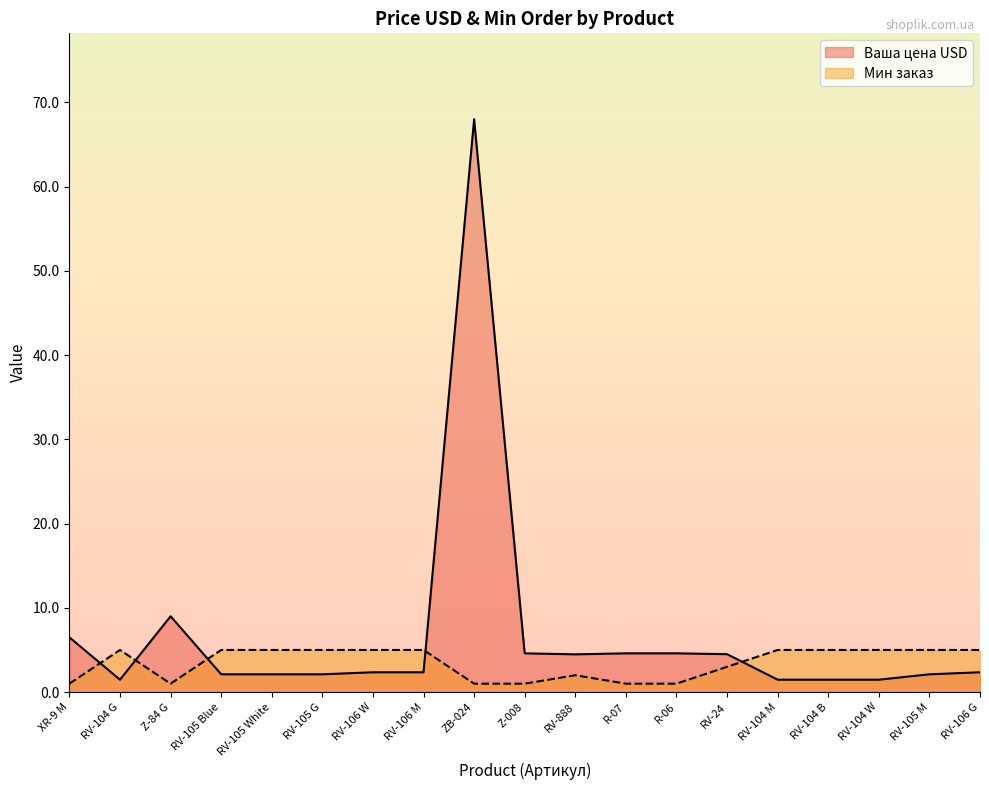

Reading right to left, list all the values displayed in this chart.

Ваша цена USD: RV-106 G=2.4	RV-105 M=2.1	RV-104 W=1.5	RV-104 B=1.5	RV-104 M=1.5	RV-24=4.5	R-06=4.6	R-07=4.6	RV-888=4.5	Z-008=4.6	ZB-024=68.0	RV-106 M=2.4	RV-106 W=2.4	RV-105 G=2.1	RV-105 White=2.1	RV-105 Blue=2.1	Z-84 G=9.0	RV-104 G=1.5	XR-9 M=6.5
Мин заказ: RV-106 G=5.0	RV-105 M=5.0	RV-104 W=5.0	RV-104 B=5.0	RV-104 M=5.0	RV-24=3.0	R-06=1.0	R-07=1.0	RV-888=2.0	Z-008=1.0	ZB-024=1.0	RV-106 M=5.0	RV-106 W=5.0	RV-105 G=5.0	RV-105 White=5.0	RV-105 Blue=5.0	Z-84 G=1.0	RV-104 G=5.0	XR-9 M=1.0